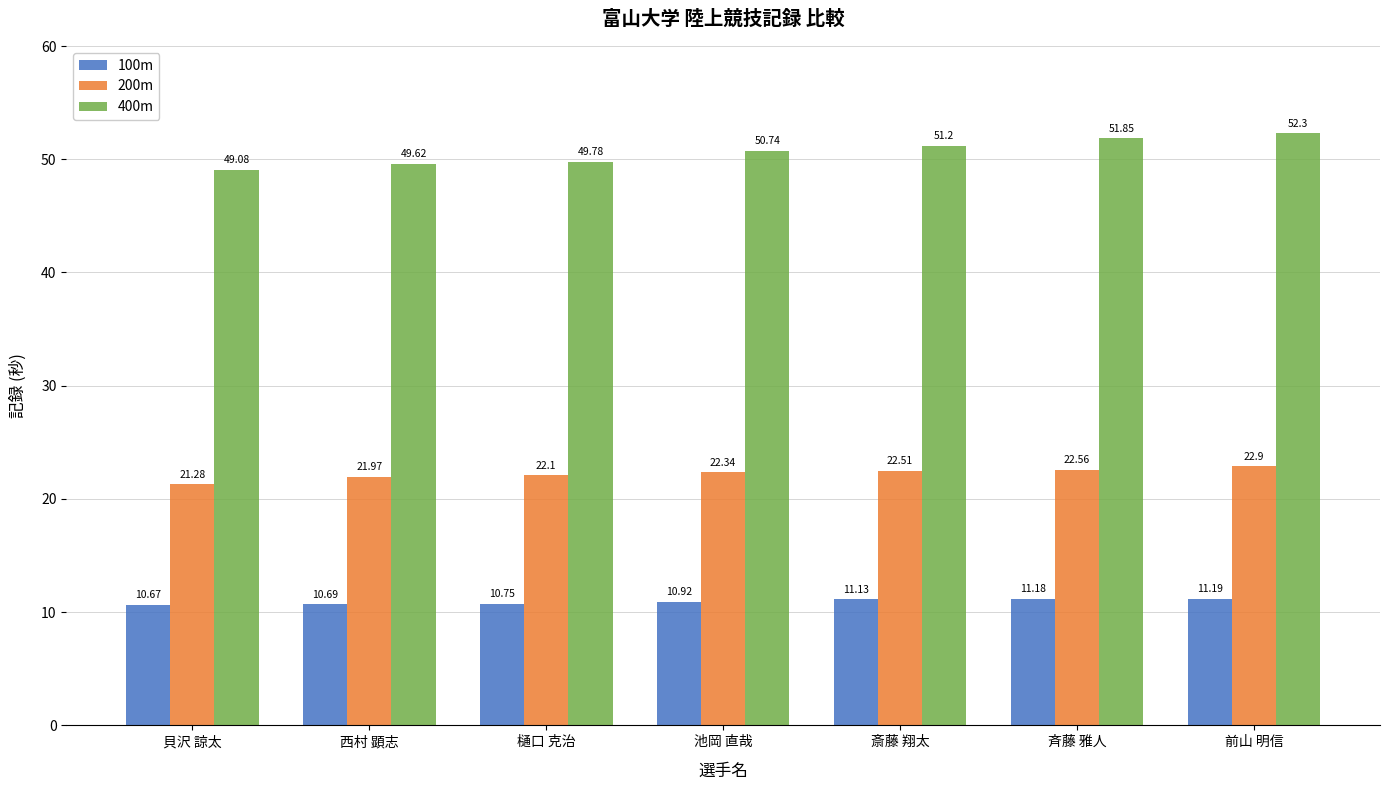

What is the label of the 2nd bar from the right?

斉藤 雅人